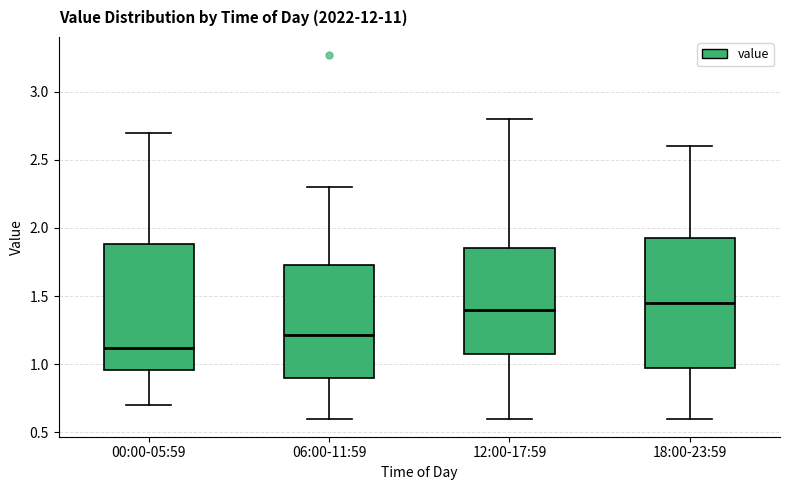

Which box has the highest median line?

18:00-23:59